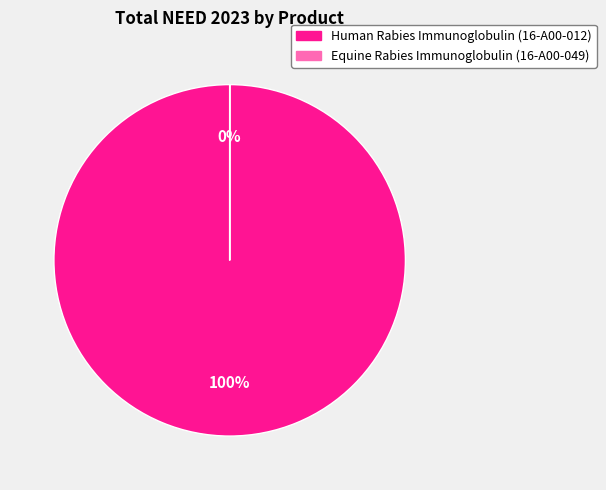

To the nearest percent, what percentage of the pie is Human Rabies Immunoglobulin (16-A00-012)?

100%